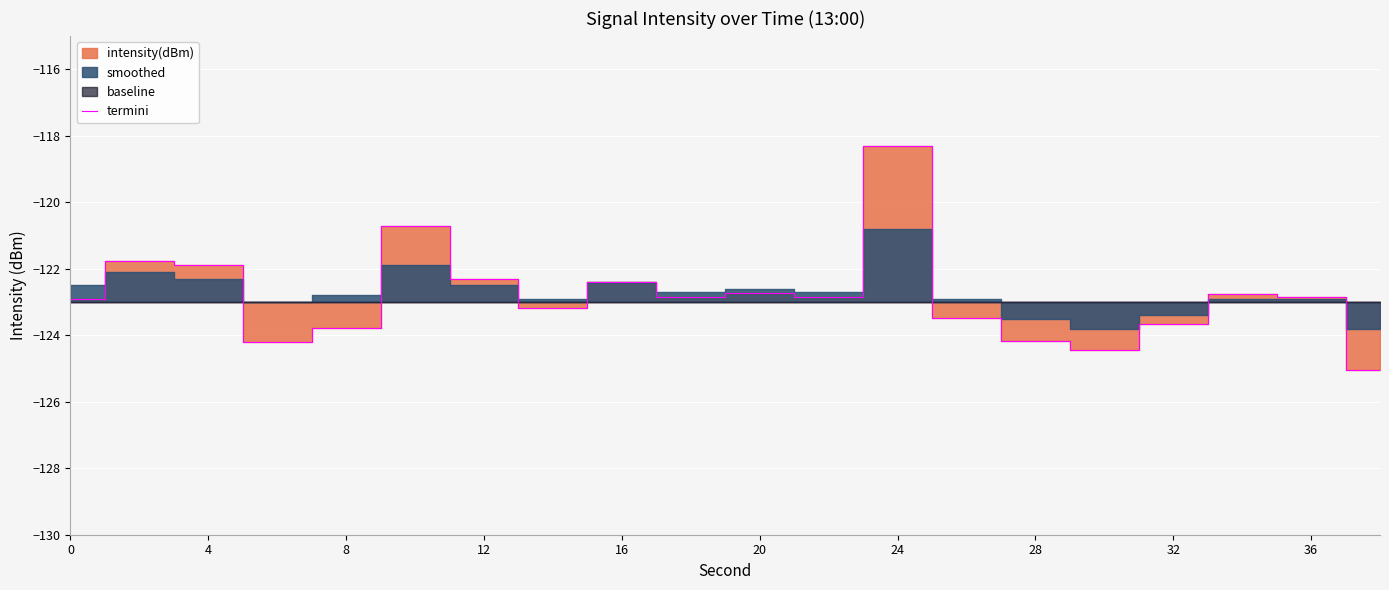

True or false: termini has a value of -122.7 at 20.

True